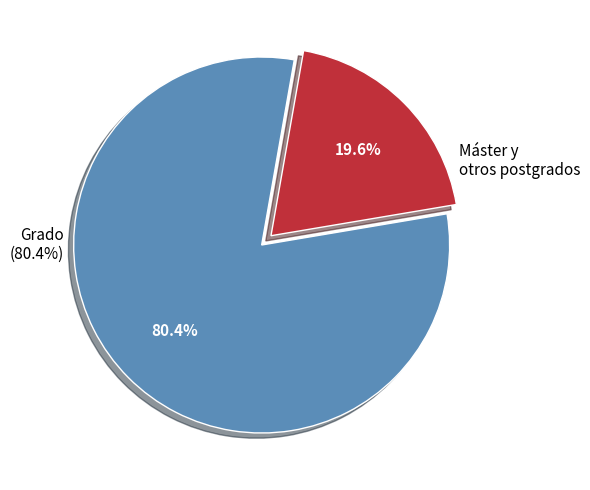

To the nearest percent, what is the difference between the Máster and Grado slice percentages?

61%